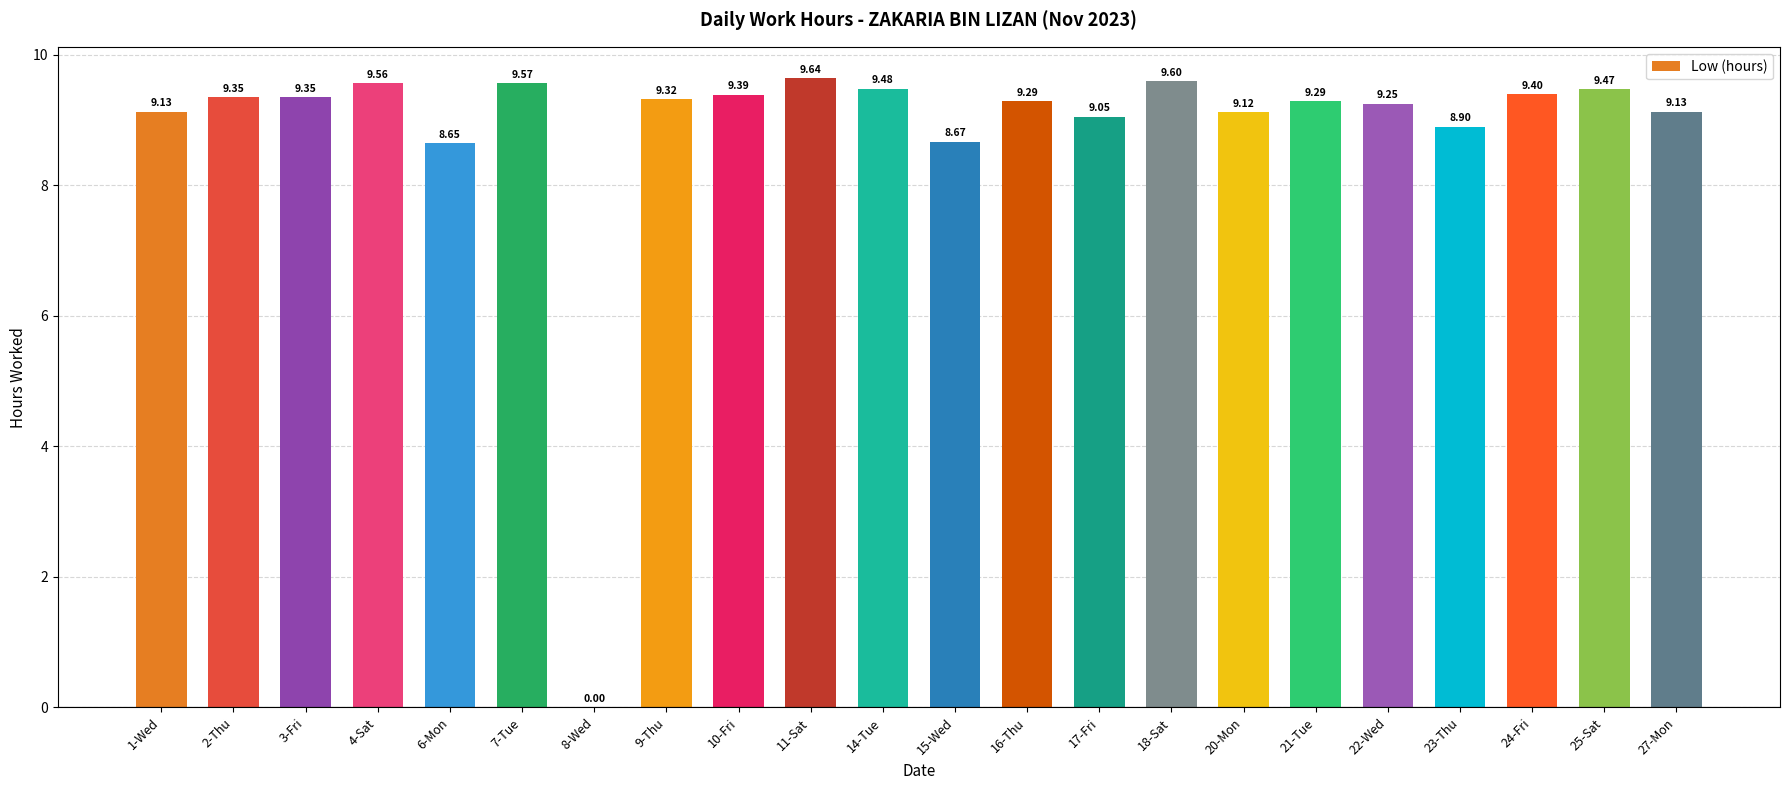

How many categories are shown in the chart?

22